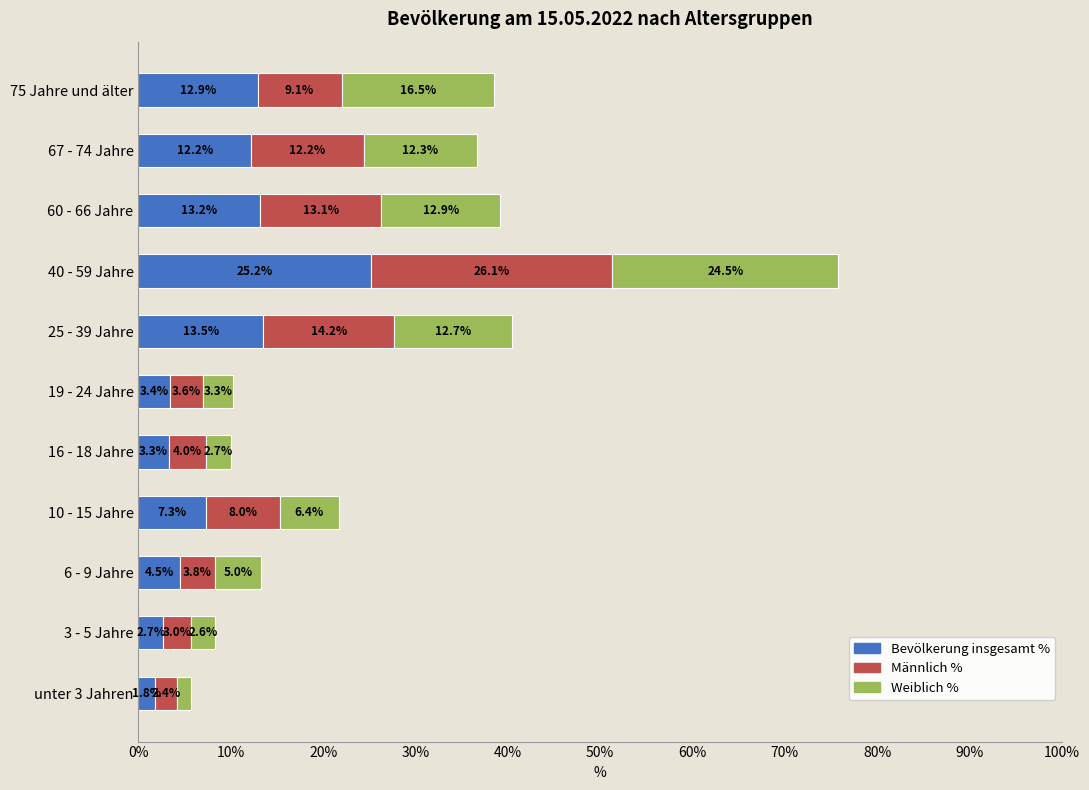

What is the difference between the second highest and minimum values in the Bevölkerung insgesamt % series?

11.7